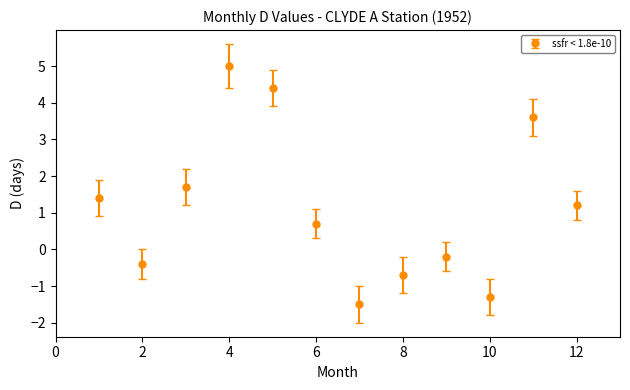

What is the smallest value displayed?

-1.5